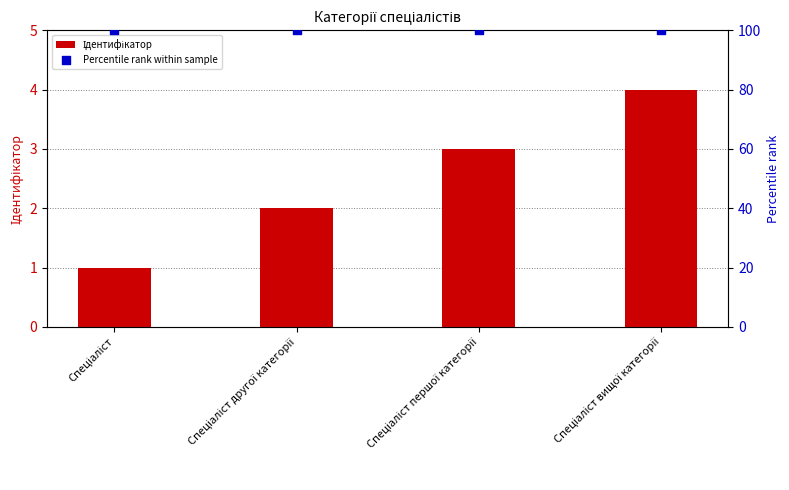

Which series contains the highest Y value?

Percentile rank within sample